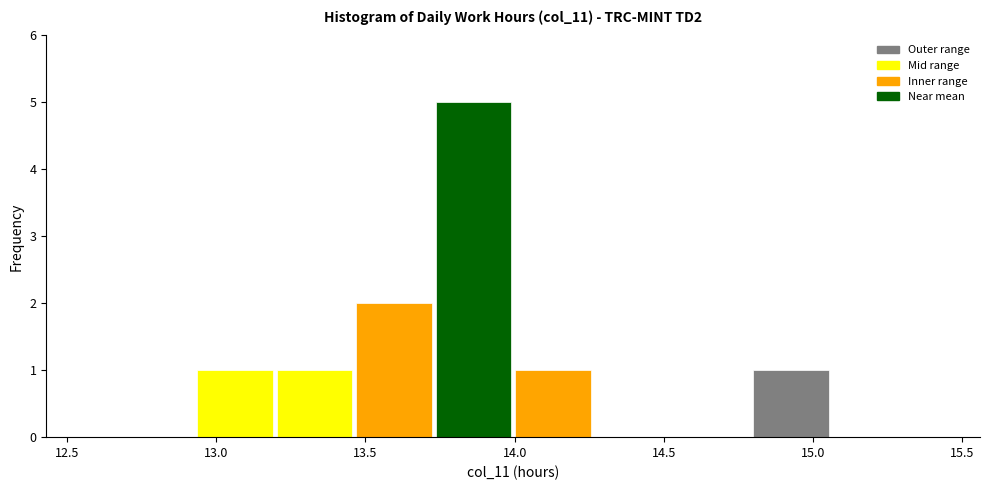

Reading left to right, transcribe this chart: for each bar, give the range it covers on the x-axis and its height. Neither the bar edges nor the heights are printed on the chart, so give them approximately, as read against the axes.

12.95 to 13.20: 1
13.20 to 13.45: 1
13.45 to 13.75: 2
13.75 to 14.00: 5
14.00 to 14.25: 1
14.25 to 14.55: 0
14.55 to 14.80: 0
14.80 to 15.05: 1